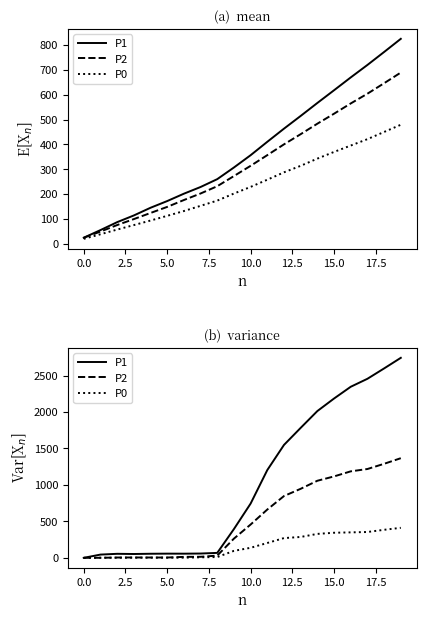

The value of P0 at 14 is 501.7. True or false?

False